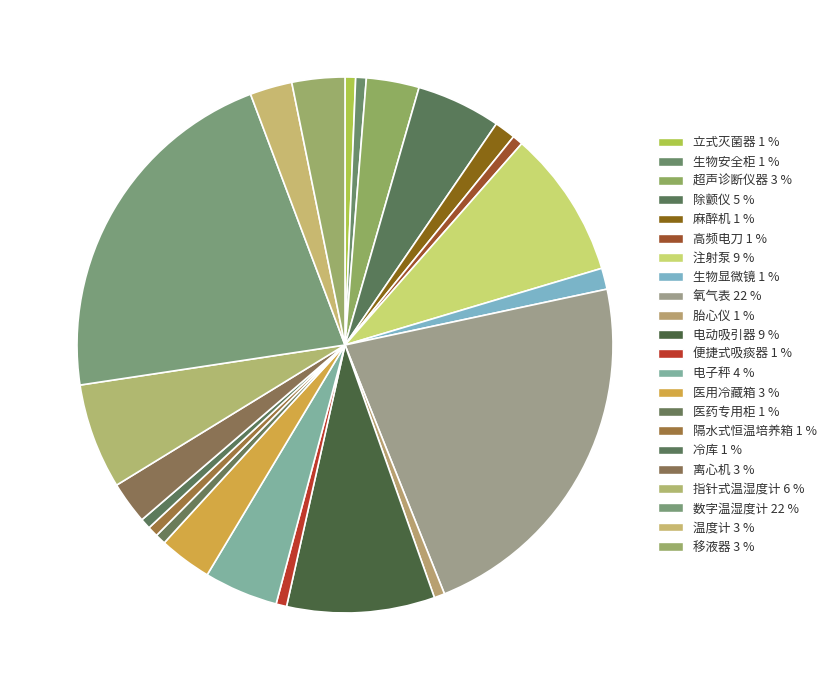

To the nearest percent, what is the difference between the 麻醉机 and 温度计 slice percentages?

1%